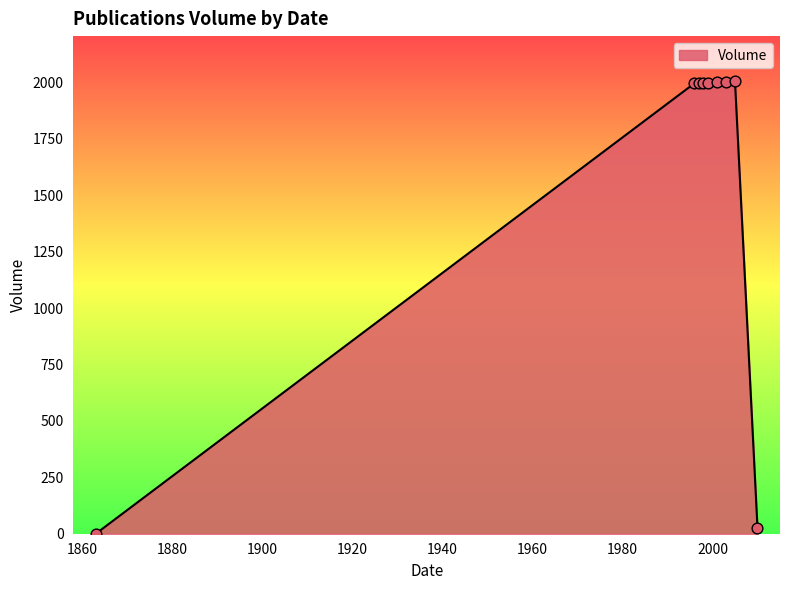

What is the greatest value displayed?

2005